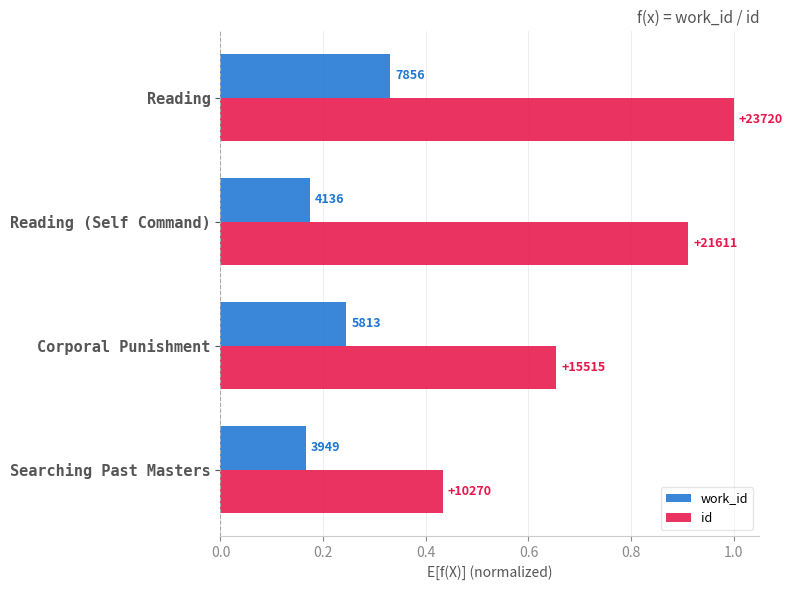

What are all the series names shown in the legend?

work_id, id